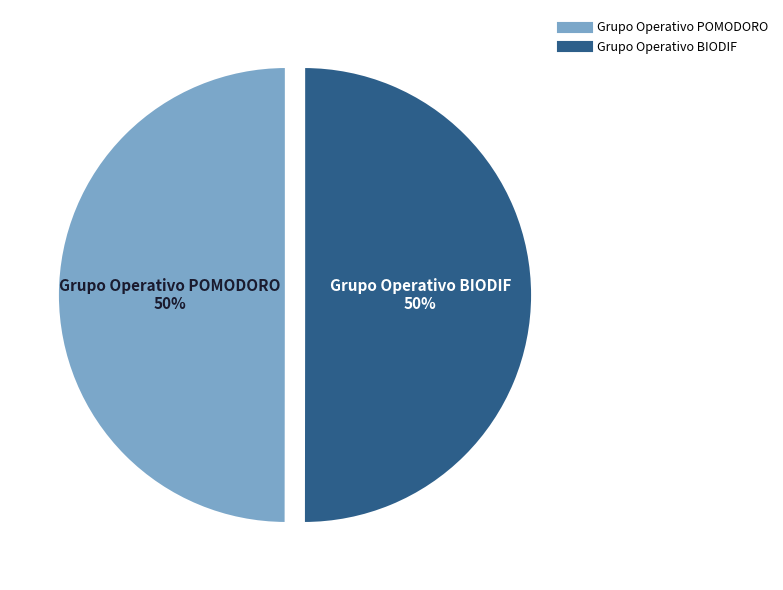

True or false: Grupo Operativo BIODIF accounts for 56% of the total.

False